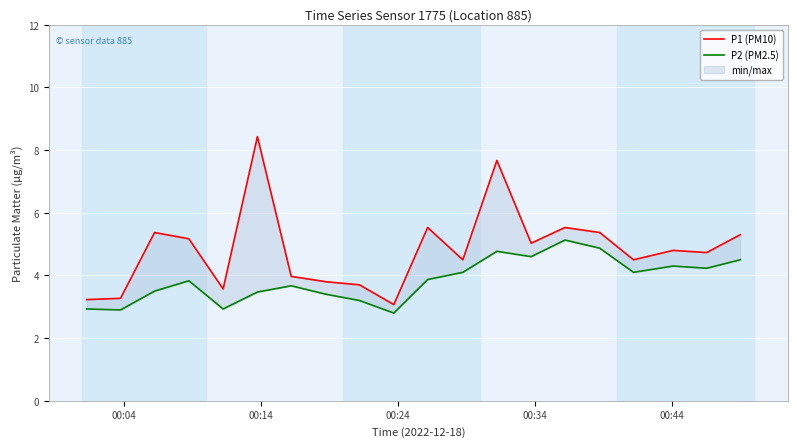

Reading left to right, what are all the values shown in this chart?

P1 (PM10): 3.2	3.3	5.4	5.2	3.6	8.4	4.0	3.8	3.7	3.1	5.5	4.5	7.7	5.0	5.5	5.4	4.5	4.8	4.7	5.3
P2 (PM2.5): 2.9	2.9	3.5	3.8	2.9	3.5	3.7	3.4	3.2	2.8	3.9	4.1	4.8	4.6	5.1	4.9	4.1	4.3	4.2	4.5